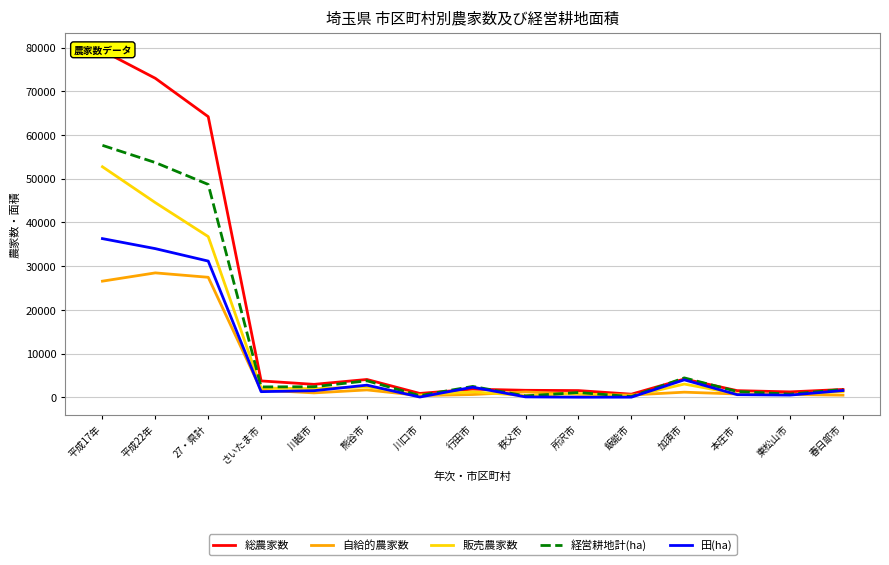

What is the sum of all 総農家数 values?

242310